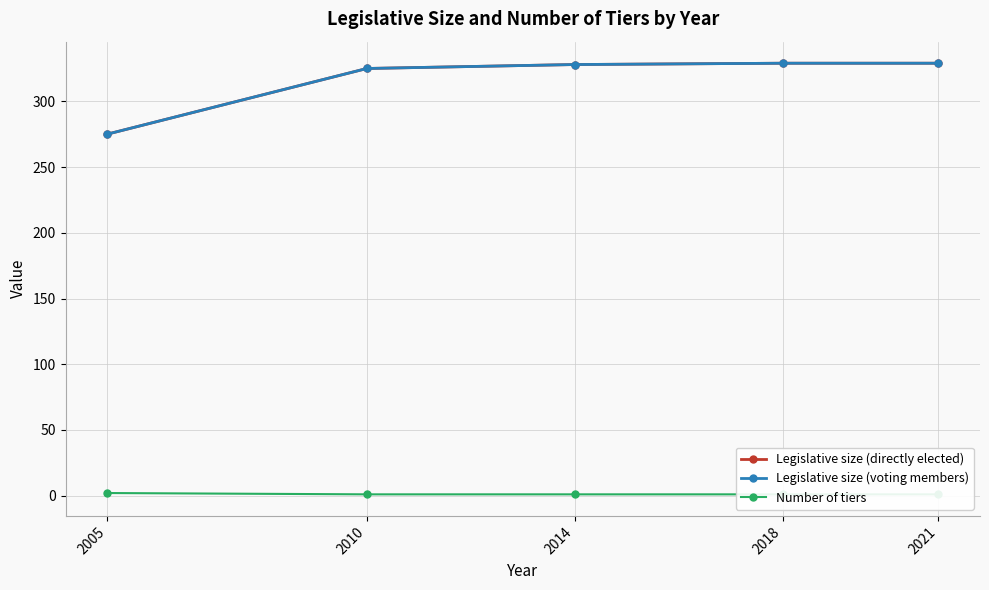

True or false: Legislative size (directly elected) and Number of tiers intersect in this chart.

False